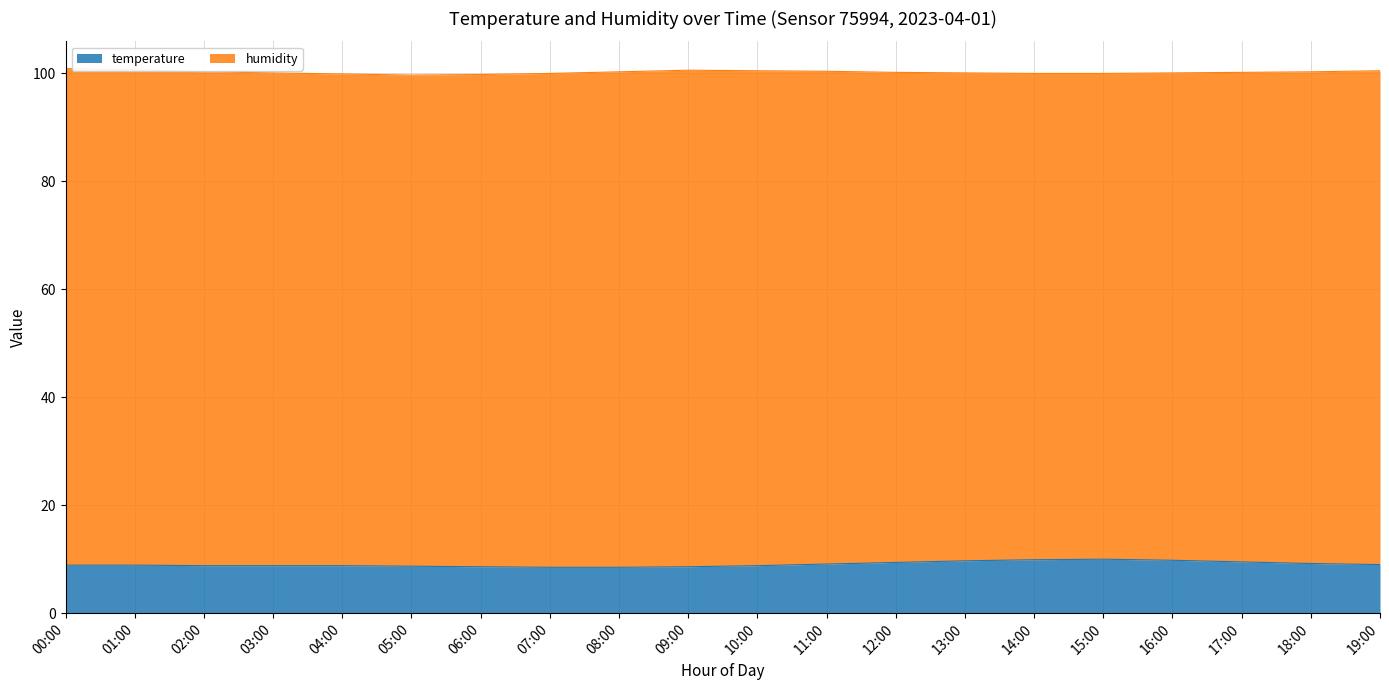

Reading right to left, what are all the values shown in this chart?

9.0	9.2	9.5	9.8	10.0	9.9	9.7	9.4	9.1	8.8	8.6	8.5	8.5	8.6	8.7	8.8	8.8	8.8	8.9	8.9